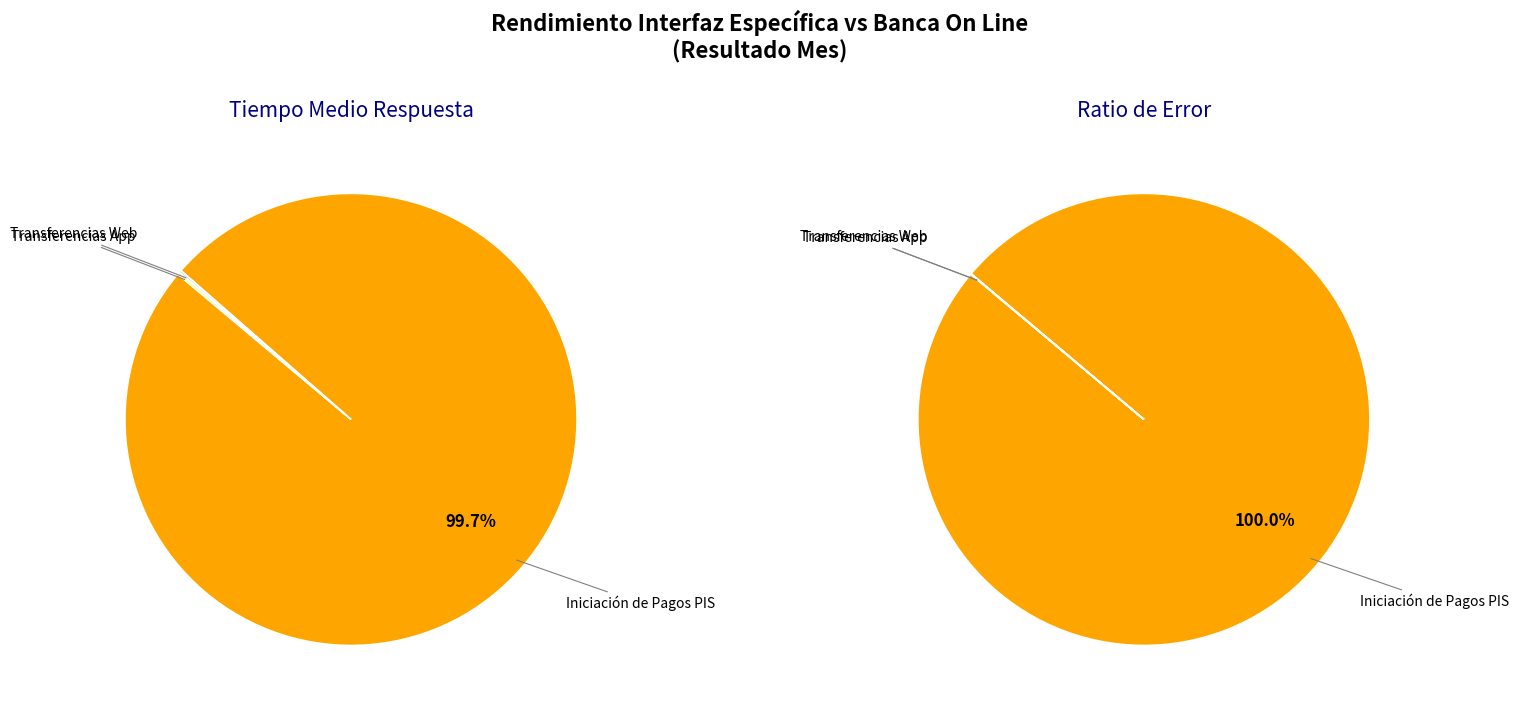

Rank the series by their maximum value, from lowest to highest.

Transferencias Web (Tiempo medio respuesta), Transferencias App (Tiempo medio respuesta), Iniciación de Pagos PIS (Tiempo medio respuesta)